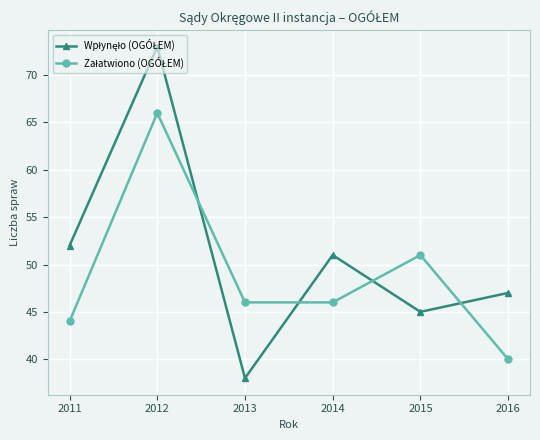

What is the minimum value shown in the chart?

38